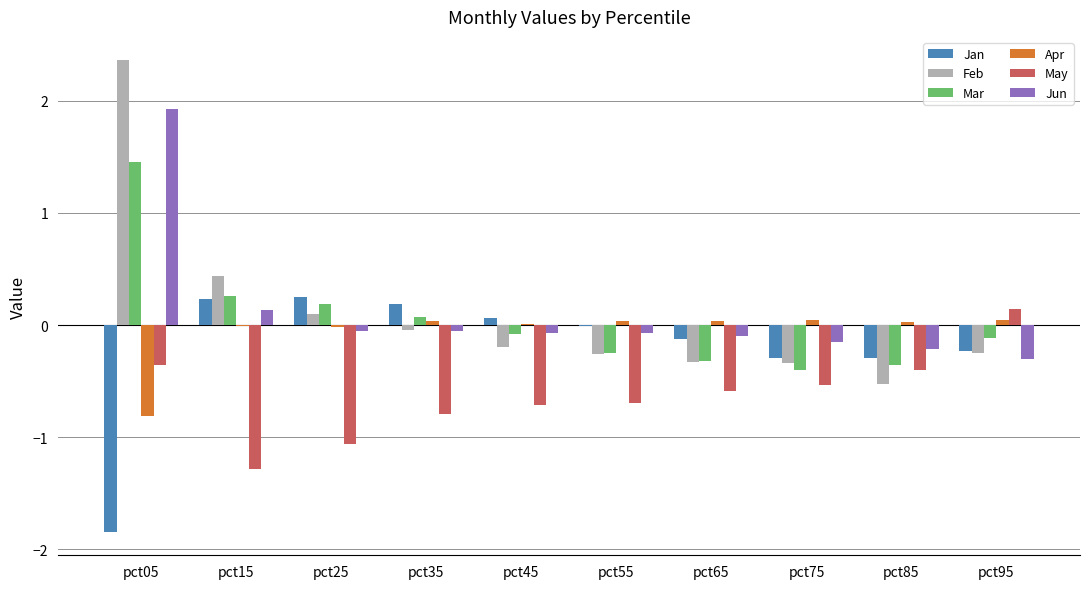

At which label does May reach its peak?

pct95